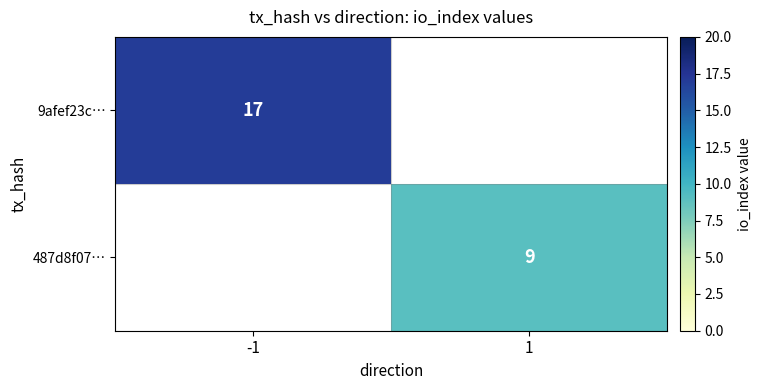

At how many categories does at least one series exceed 15?

1